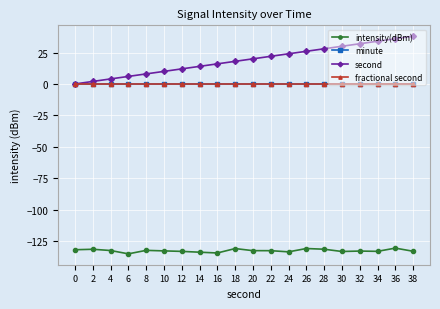

How many lines are shown in the chart?

4